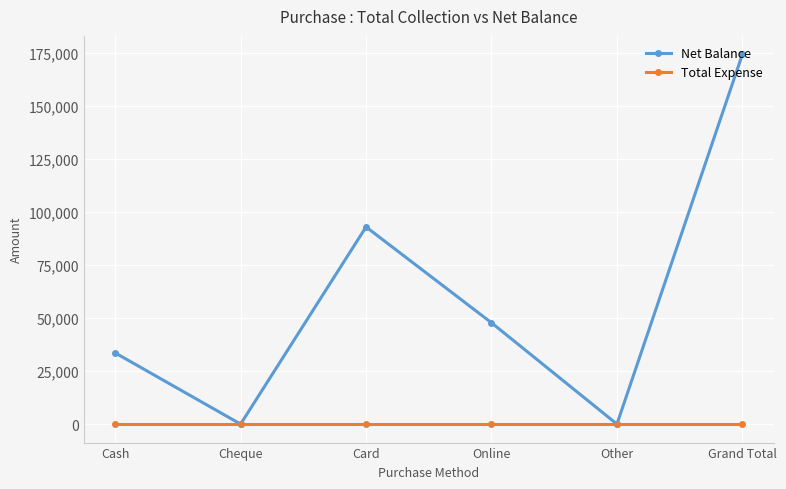

How many interior local valleys does the Net Balance series have?

2